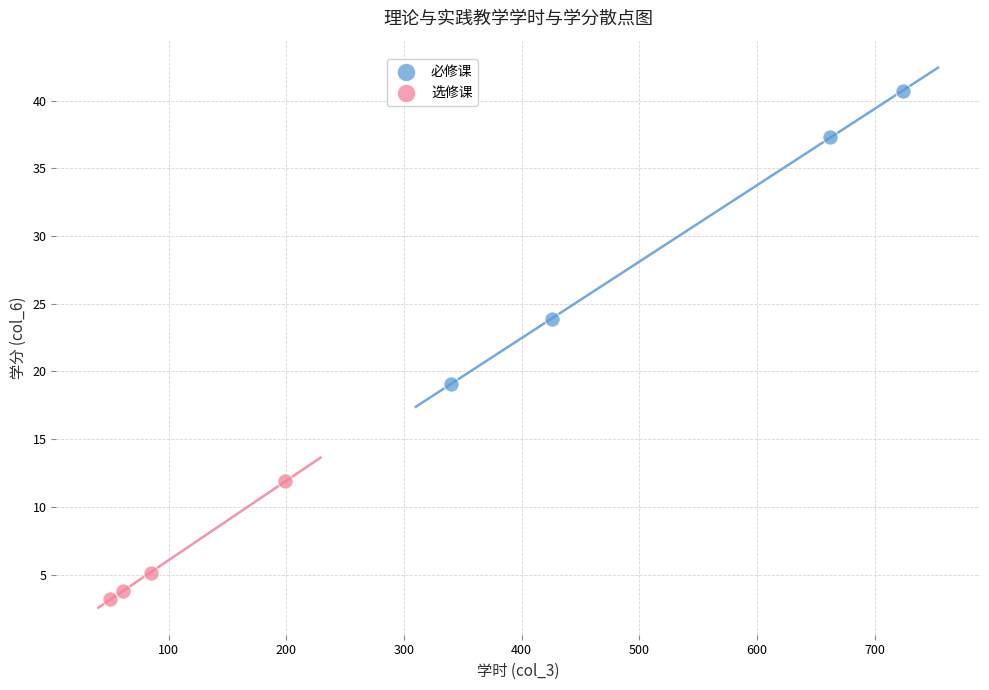

Which series reaches the minimum Y coordinate?

选修课